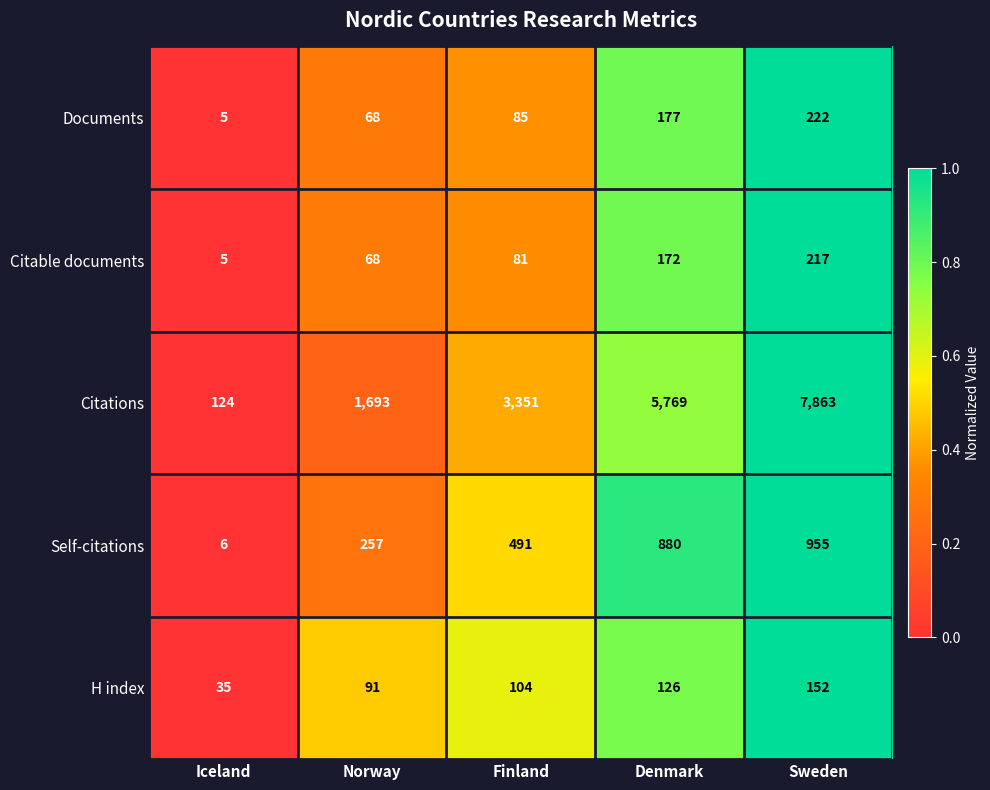

At which category does the chart reach its minimum across all series?

Iceland